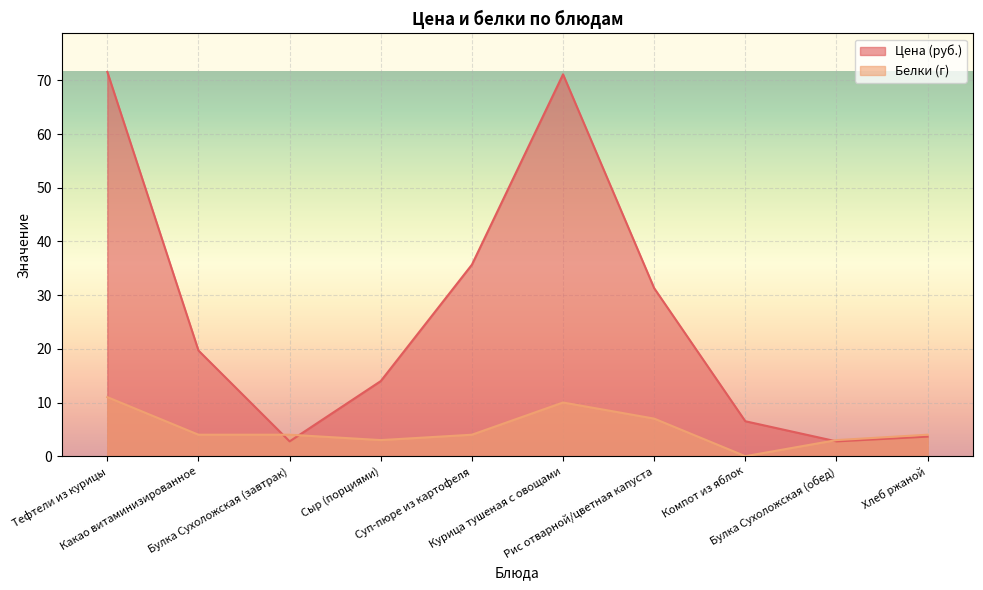

How many data points in Цена are above 19?

5